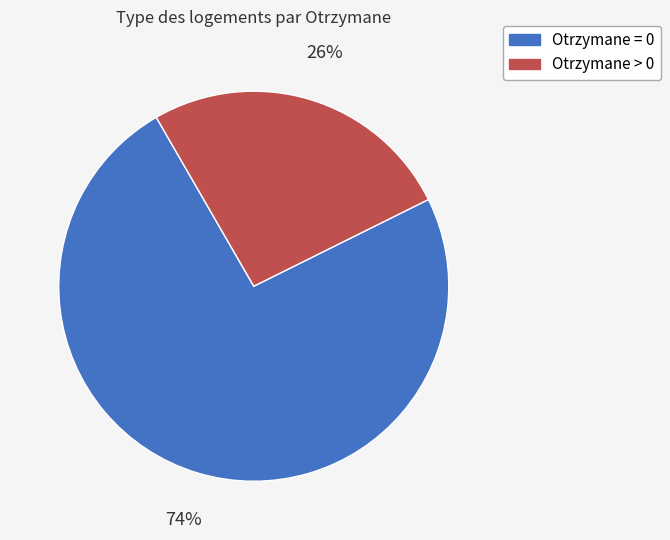

To the nearest percent, what is the difference between the Otrzymane > 0 and Otrzymane = 0 slice percentages?

48%